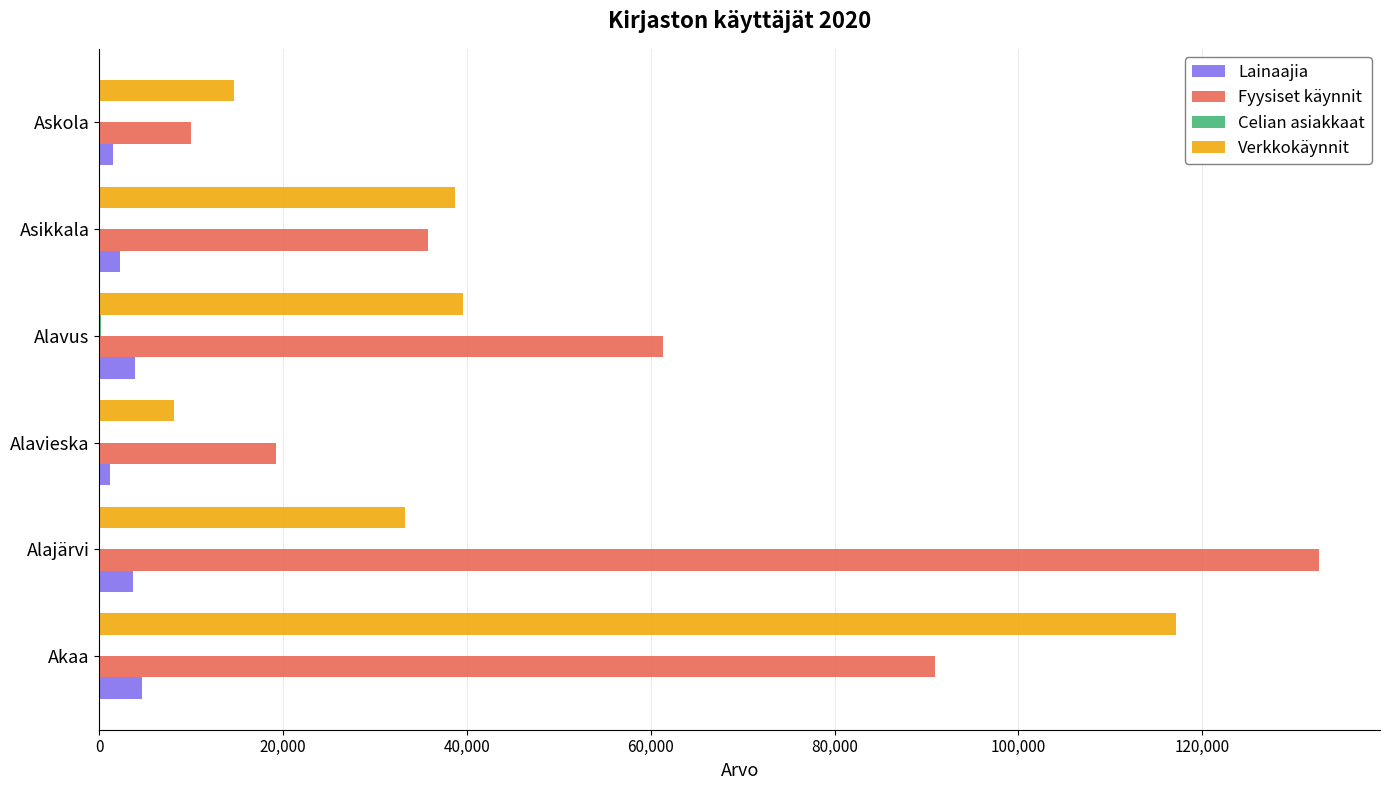

The Verkkokäynnit series shows 38746 at Asikkala. True or false?

True